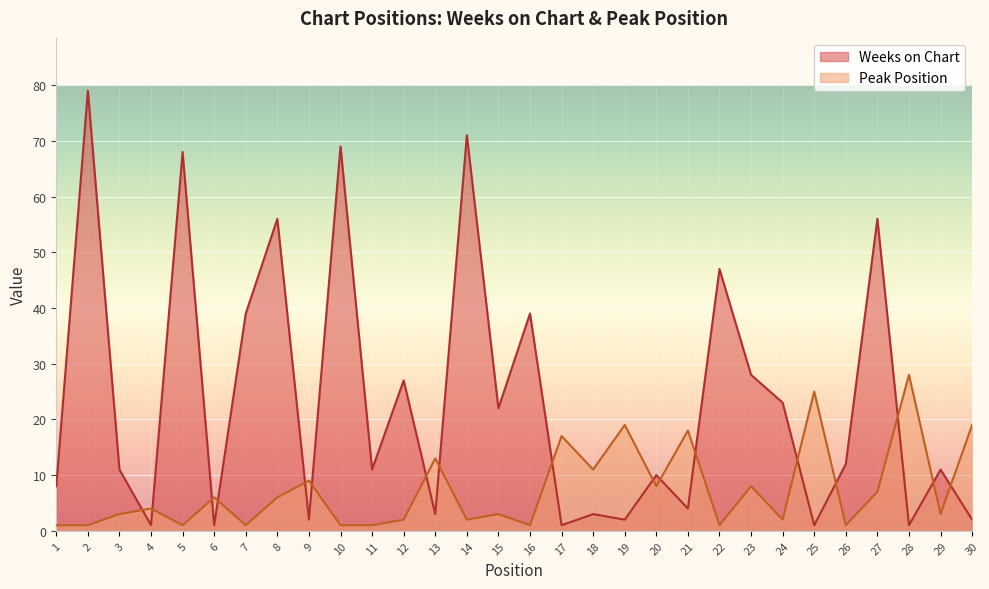

Where is Weeks on Chart nearest to the value 40?

7